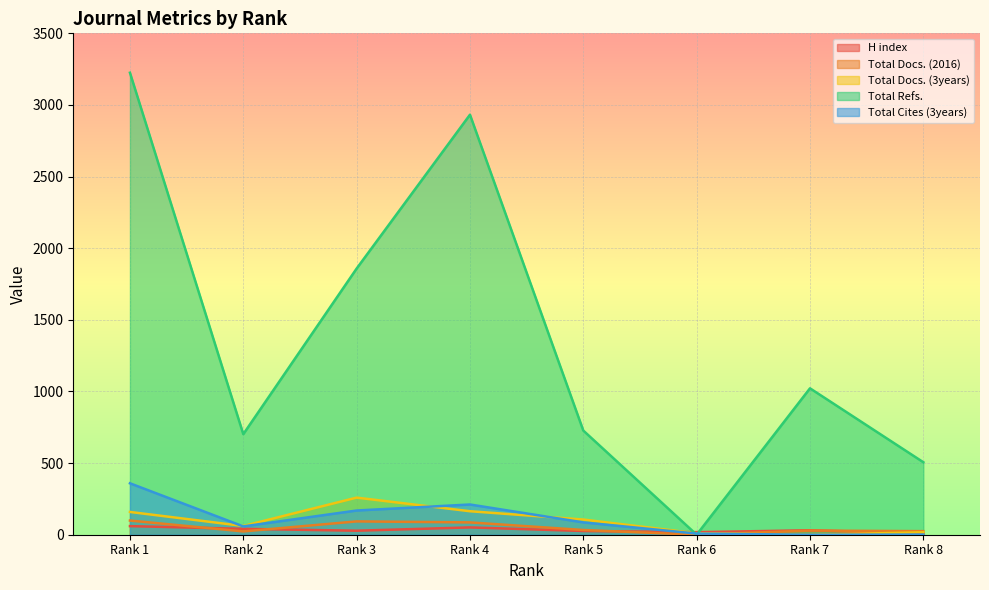

True or false: Total Docs. (2016) and Total Refs. cross at least once.

False